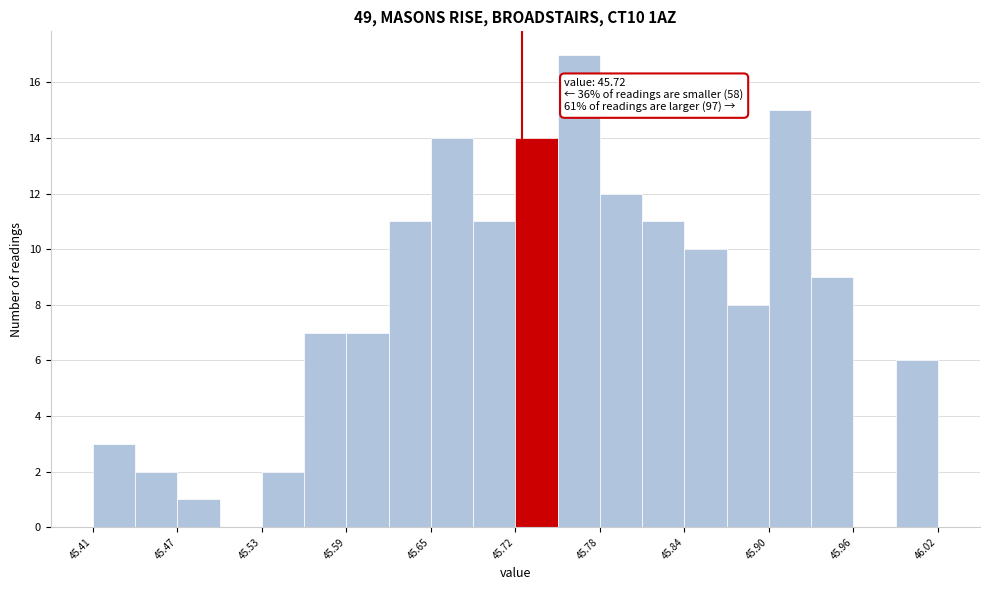

Read against the x-axis, roughly where is the centre of the tallest bar?

45.76